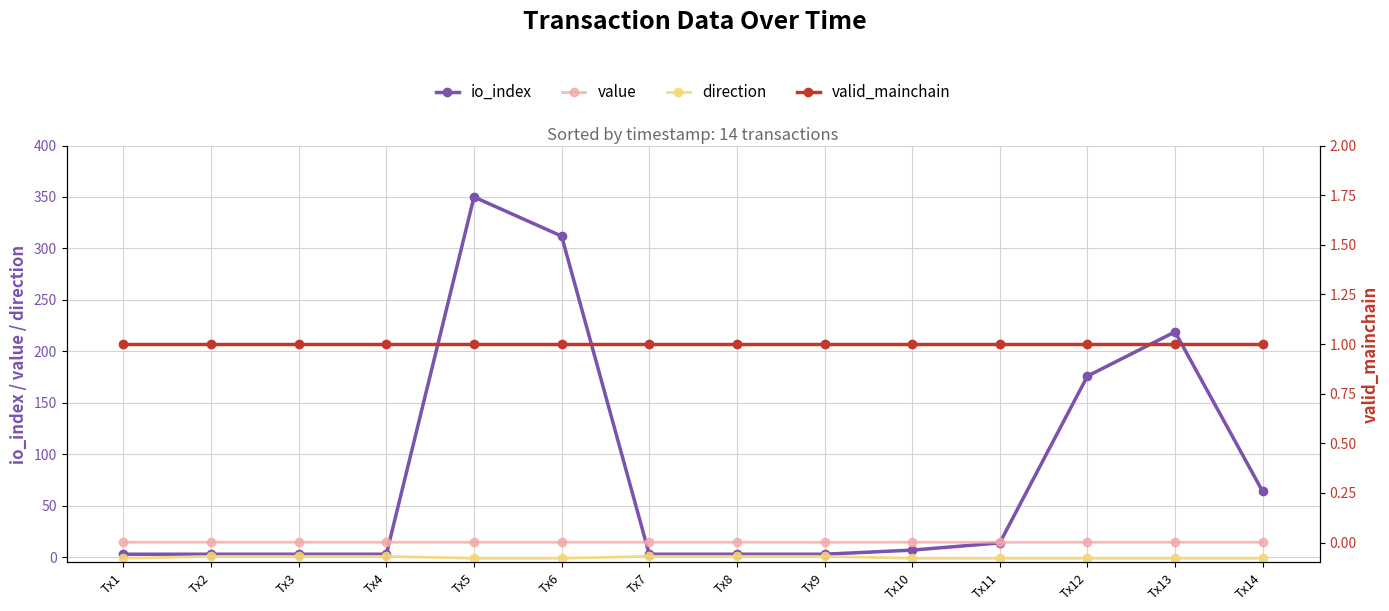

True or false: valid_mainchain and io_index cross at least once.

False